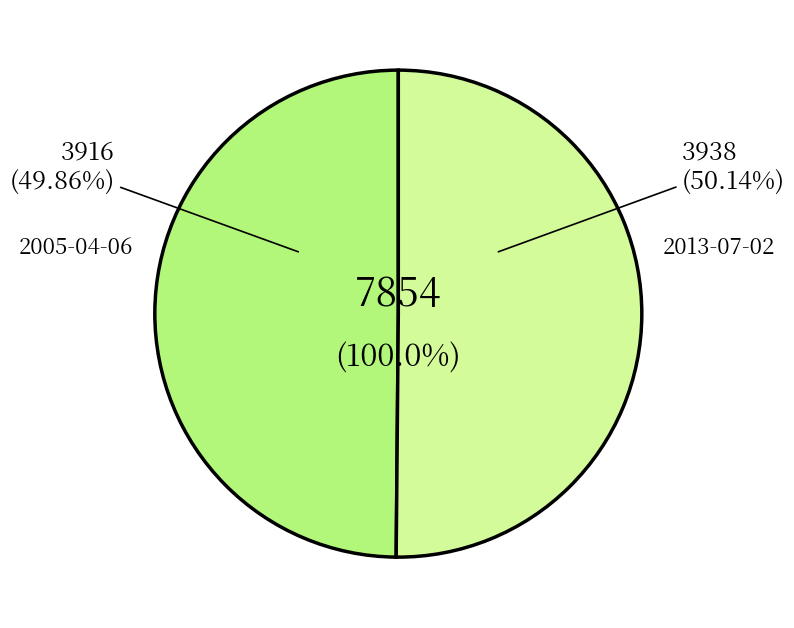

To the nearest percent, what portion does 2005-04-06 represent?

50%